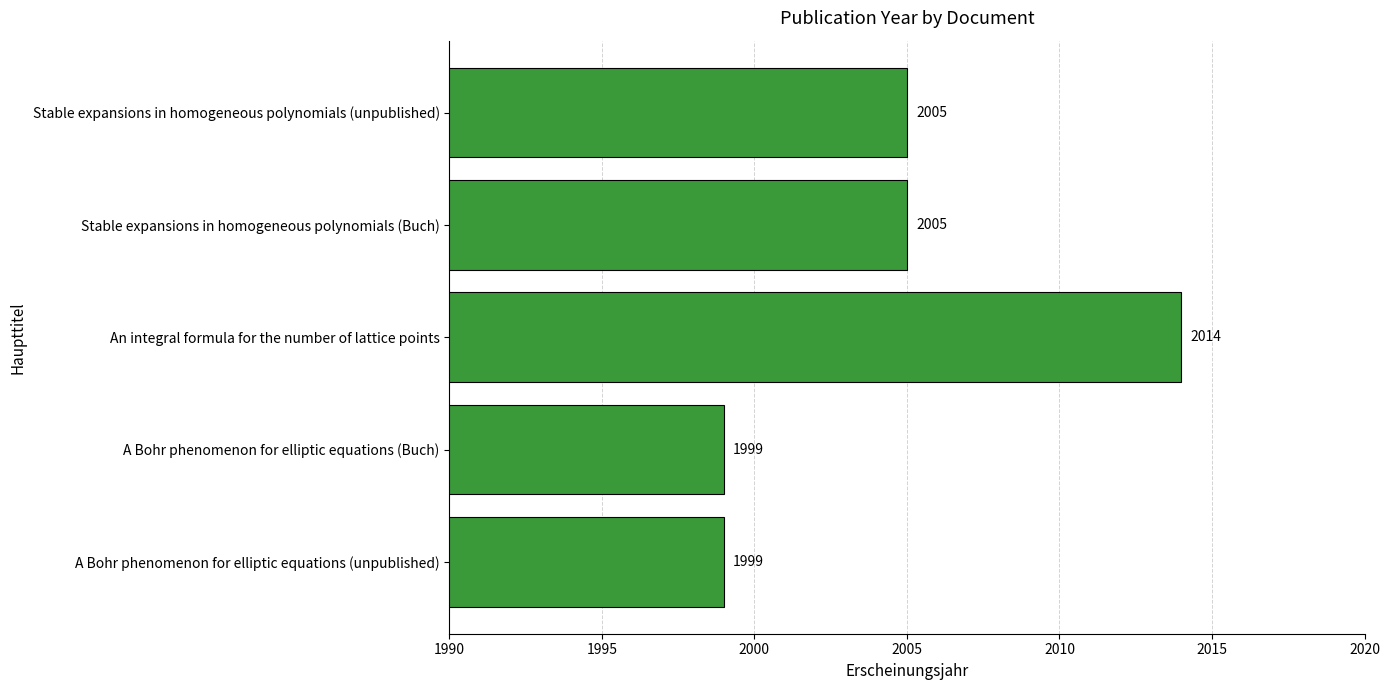

What is the change in value from An integral formula for the number of lattice points to Stable expansions in homogeneous polynomials (Buch)?

-9